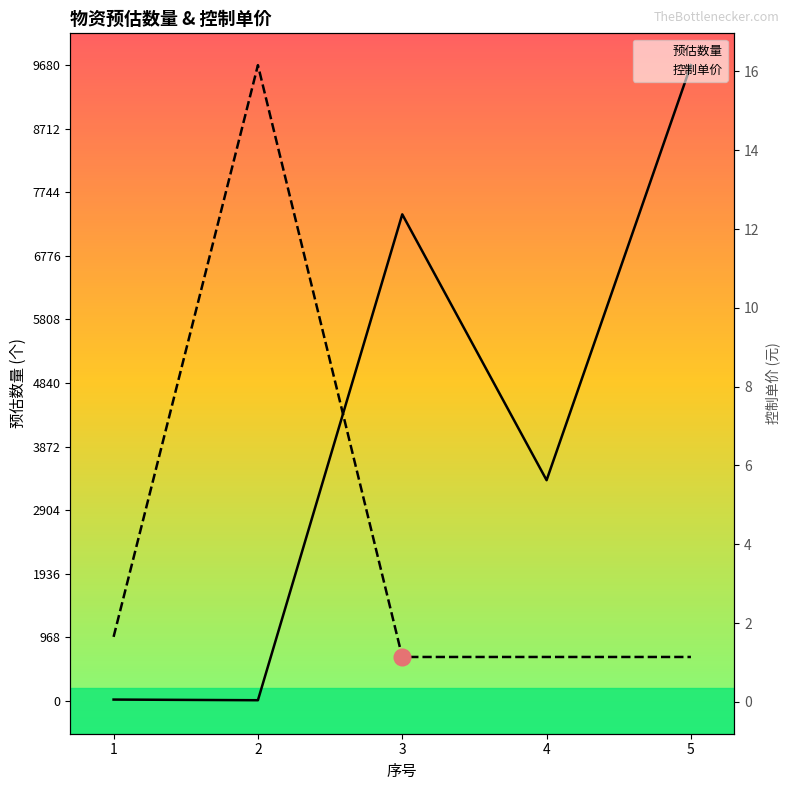

What is the total value across all series at 2?

26.2